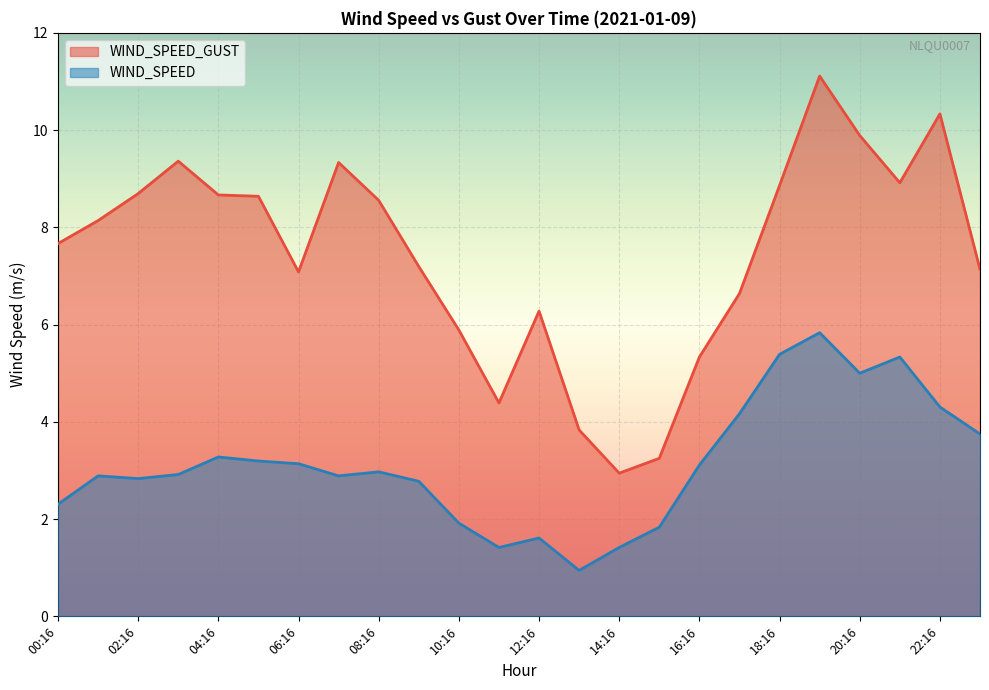

Which series has the largest range (max minus min)?

WIND_SPEED_GUST